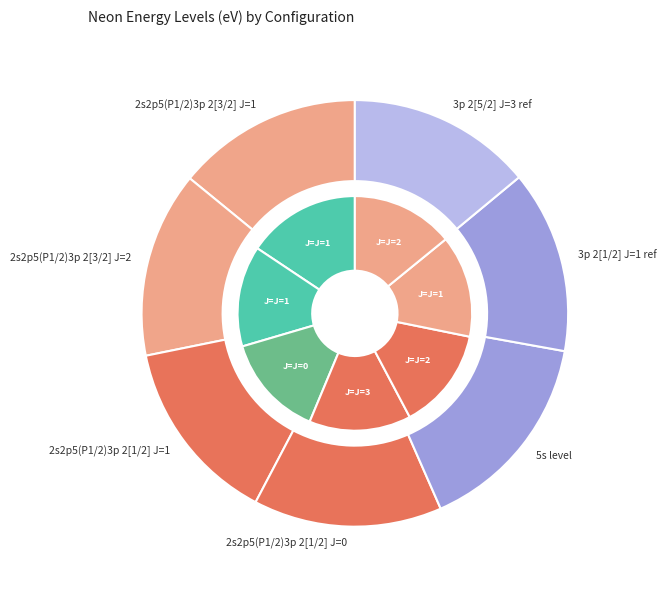

What is the smallest slice in the pie chart?

1